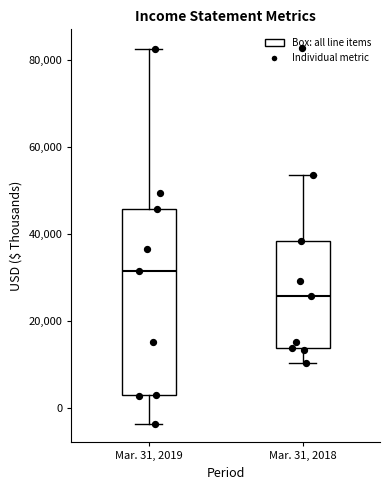

Comparing the boxes themselves (not the whiskers), which one is the tallest?

Mar. 31, 2019